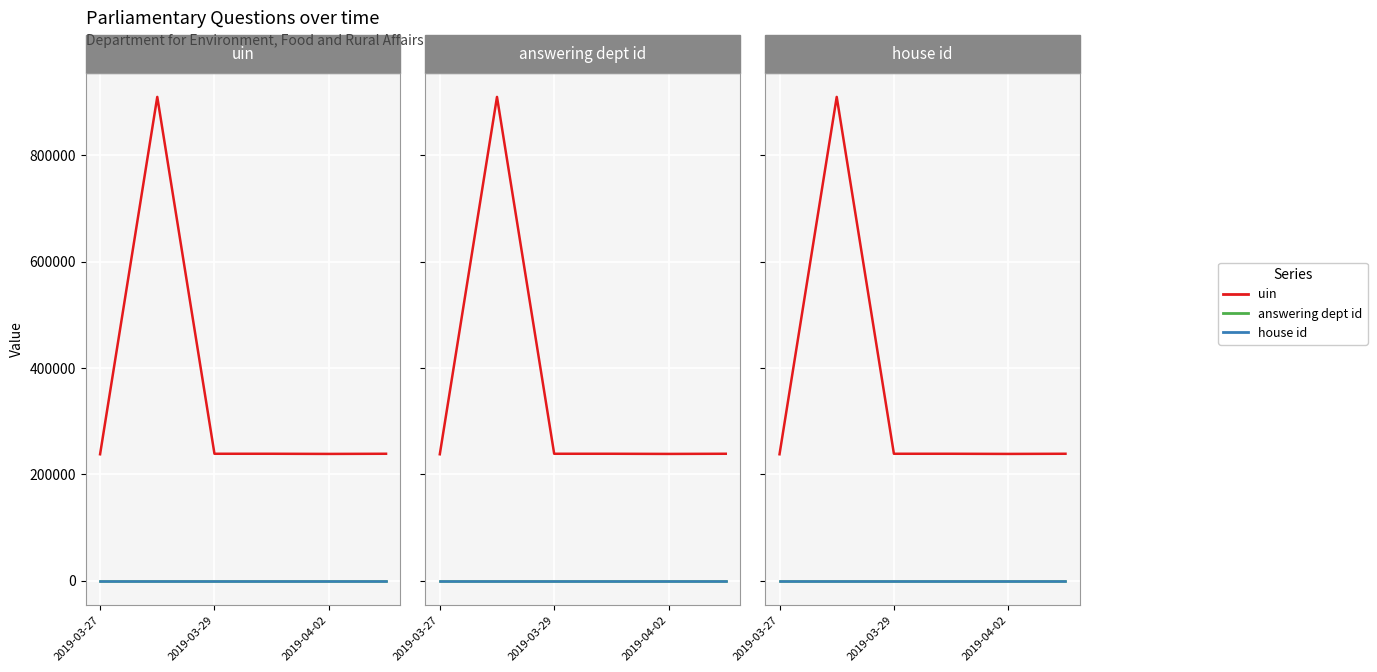

What is the total value across all series at 2019-03-27?

237642